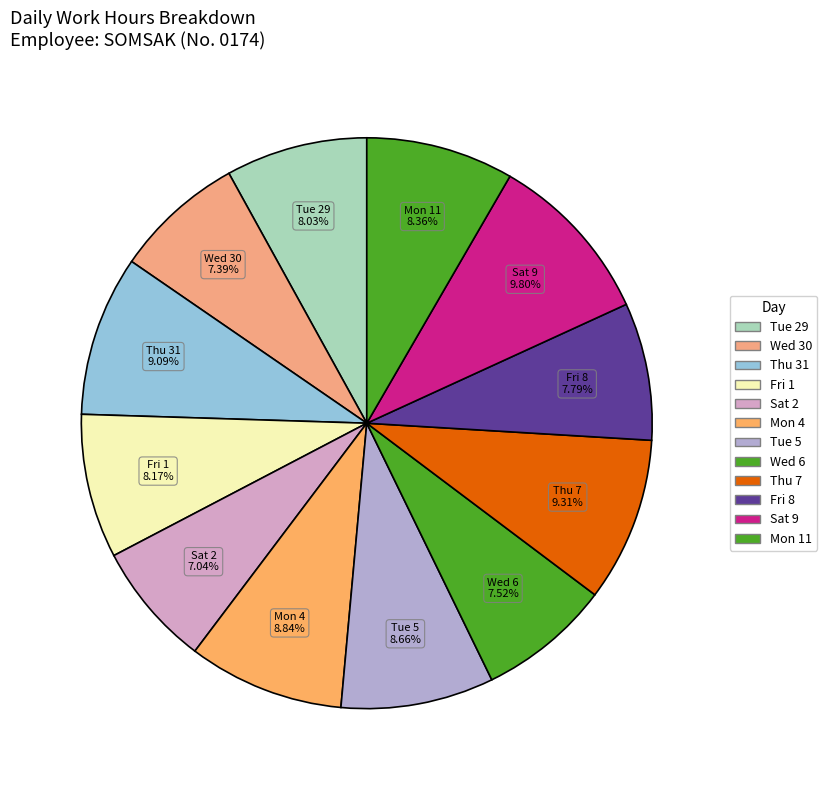

How many segments does this pie chart have?

12